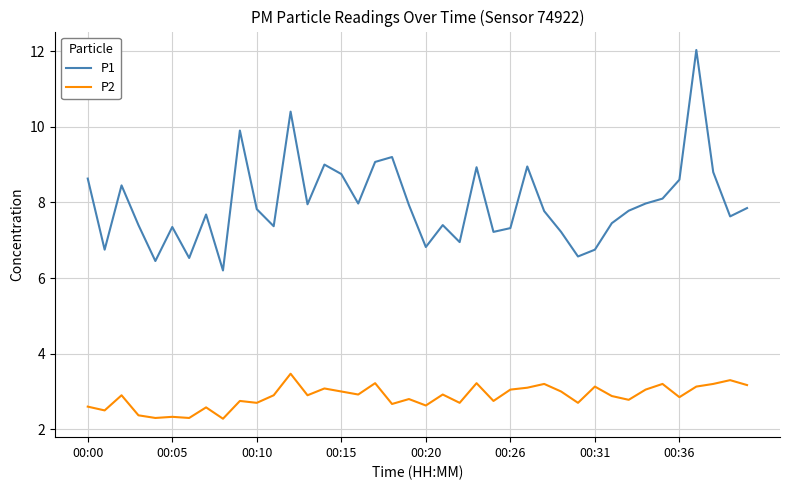

How many distinct data groups are displayed?

2